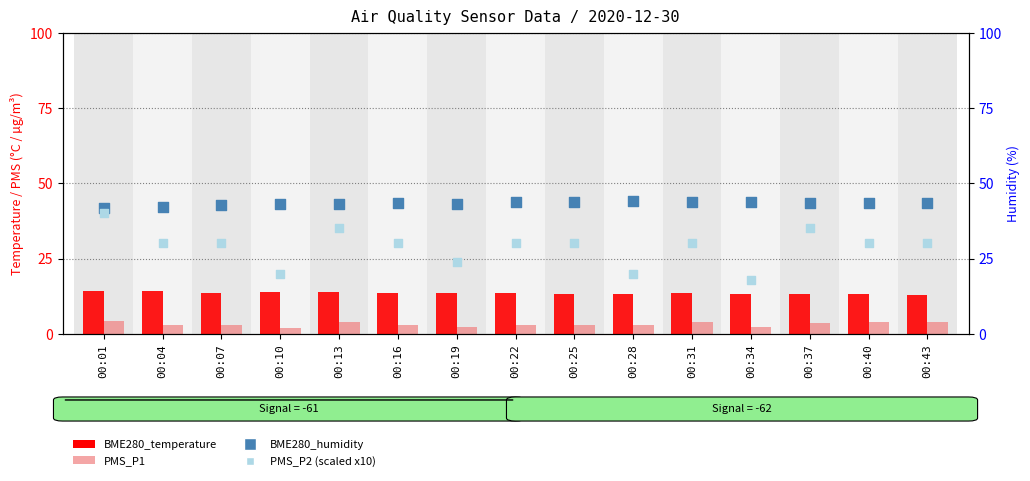

At which category is the sum across all series the highest?

00:01